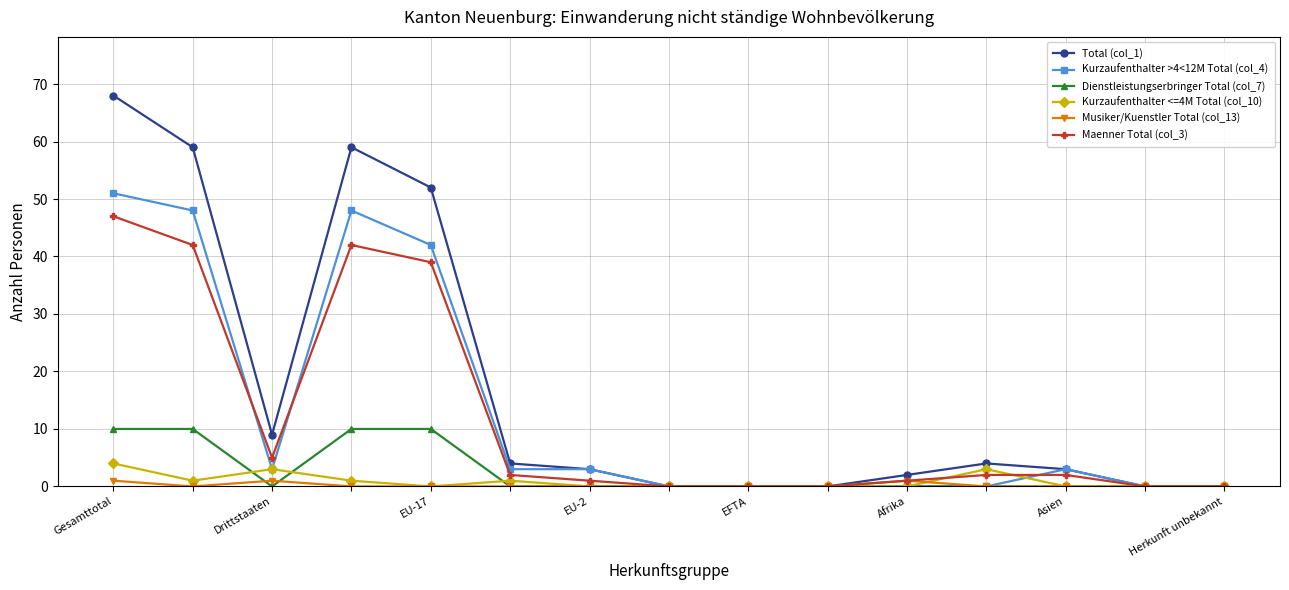

Which series has the widest spread of values?

Total (col_1)